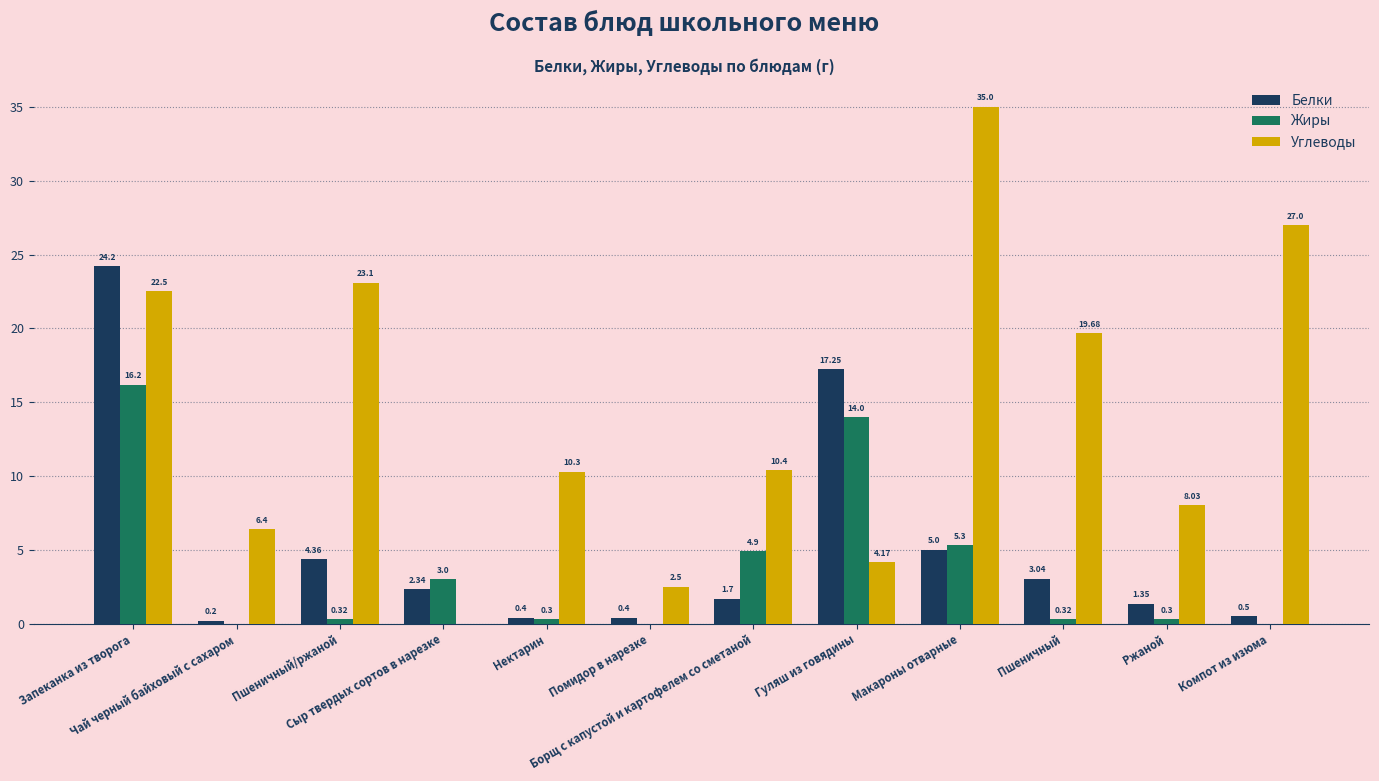

Does the chart contain stacked bars?

No